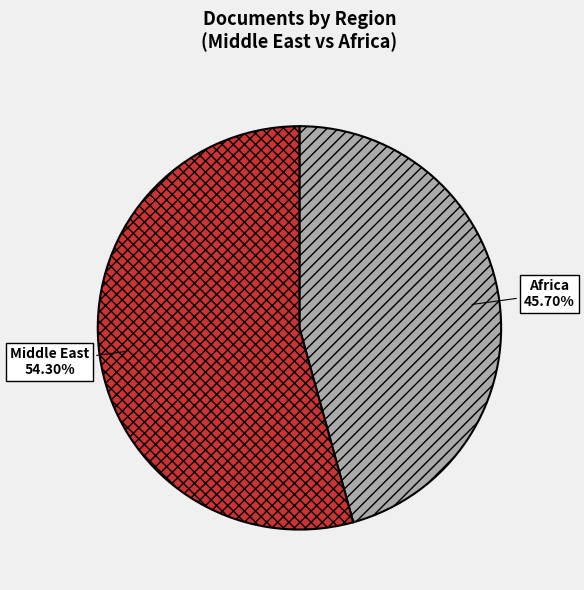

What is the ratio of the value at Africa to the value at Middle East?

0.8